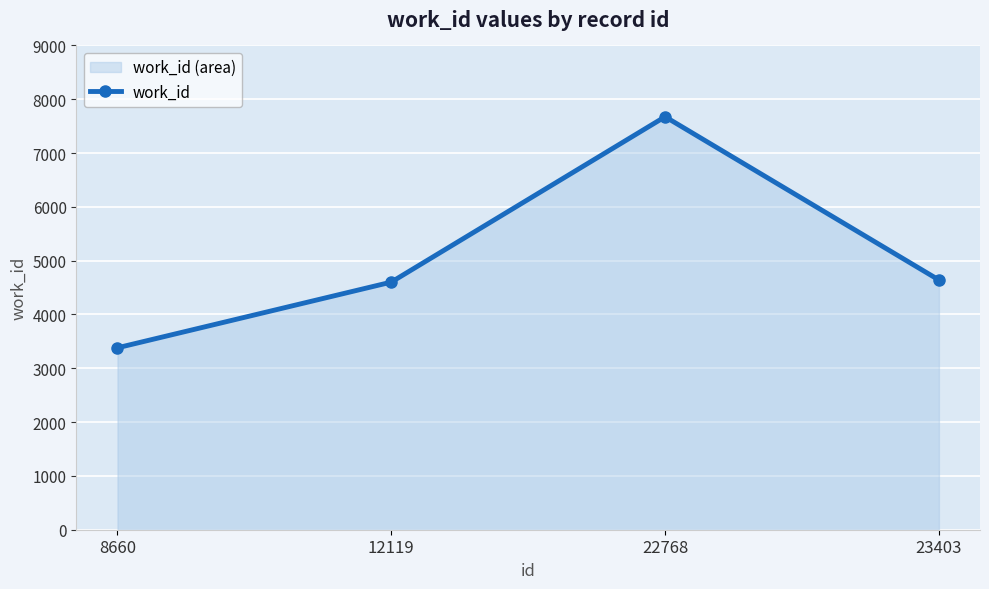

Reading left to right, extract all data points from this chart.

8660=3381	12119=4602	22768=7675	23403=4641